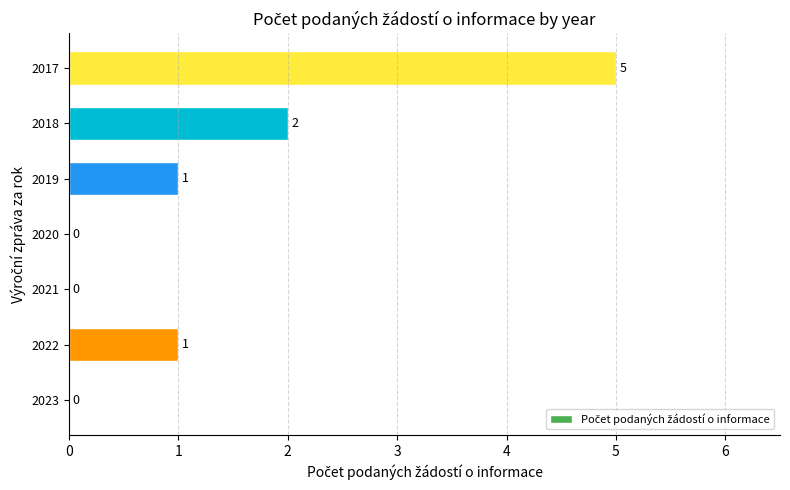

Count the number of categories in the chart.

7